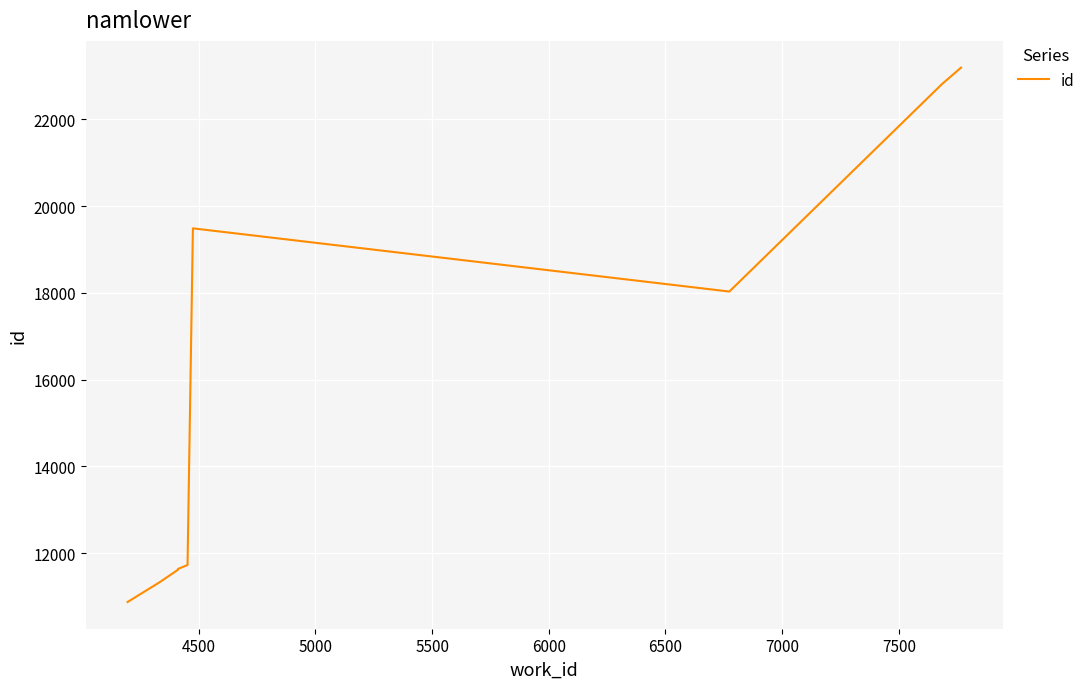

How many interior local valleys (lower than both neighbors) does the data have?

1